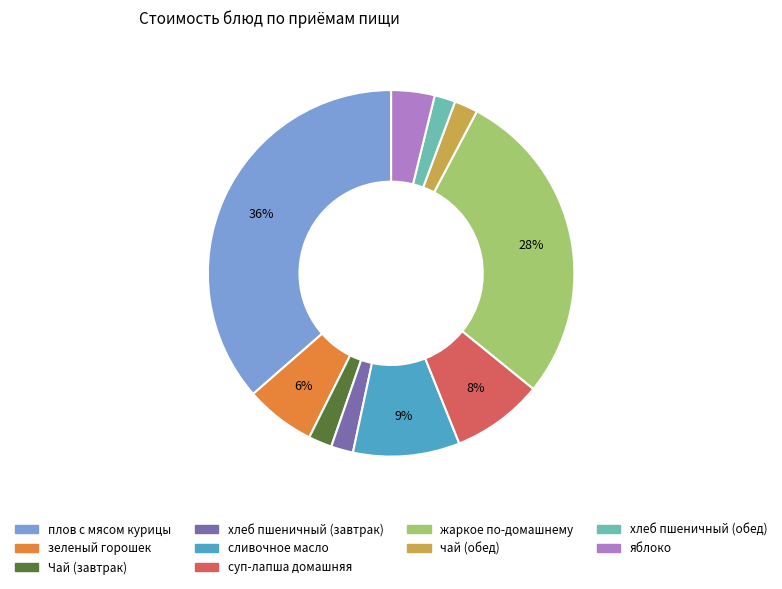

Which category has the biggest portion of the pie?

плов с мясом курицы